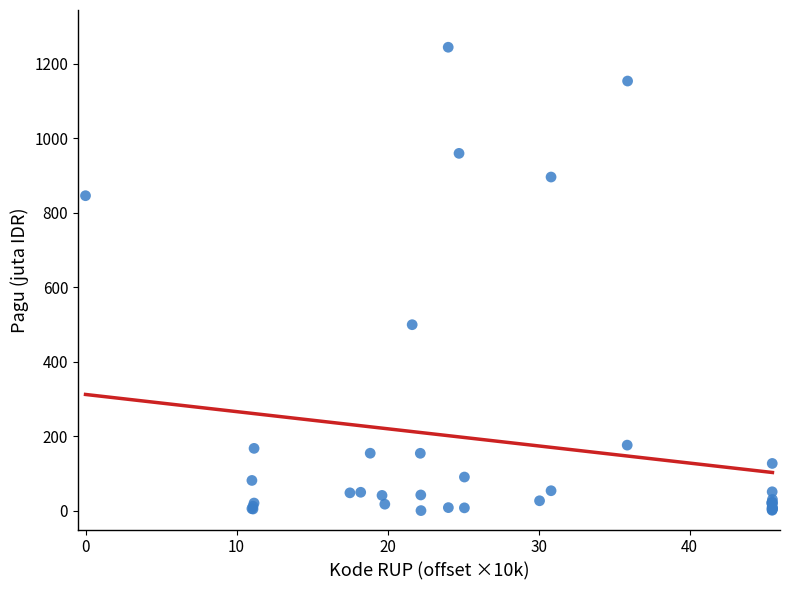

What Y value in the scatter plot is closest to 622?

499.9